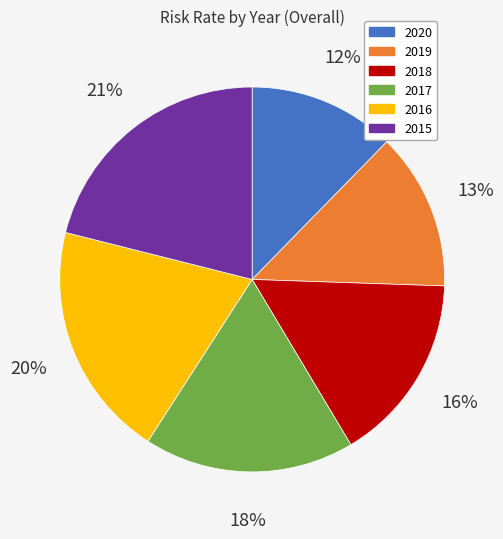

Is there any slice that represents more than half of the pie?

No